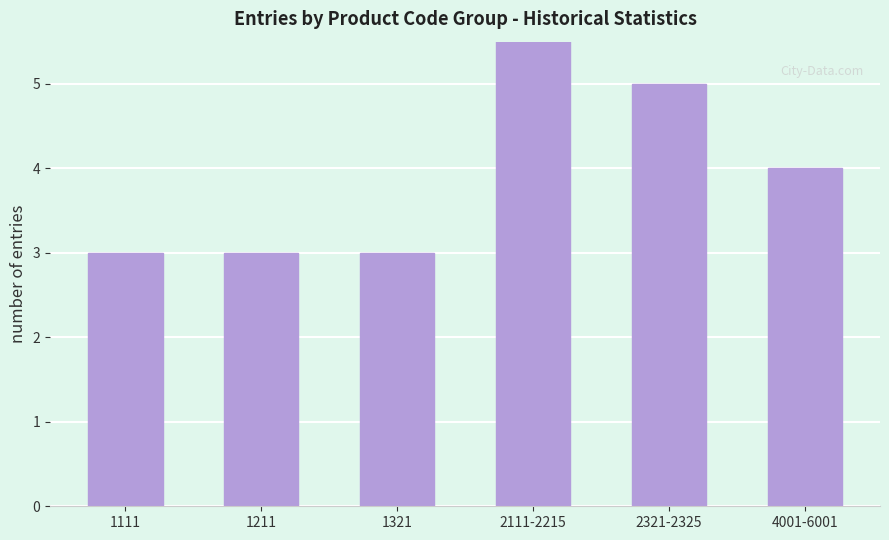

What is the label of the 2nd bar from the right?

2321-2325